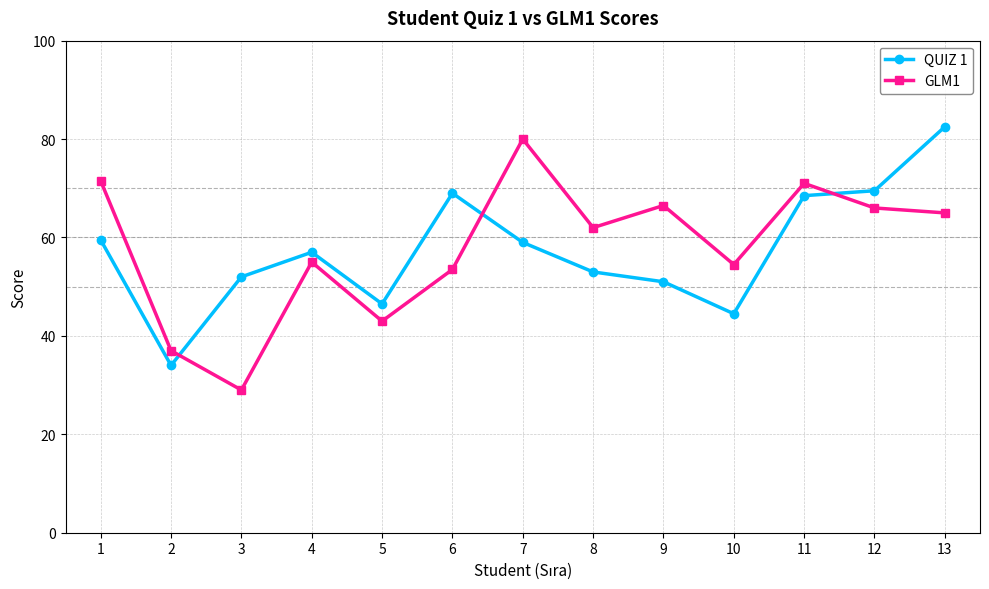

Is it true that QUIZ 1 equals 69.1 at 5?

False